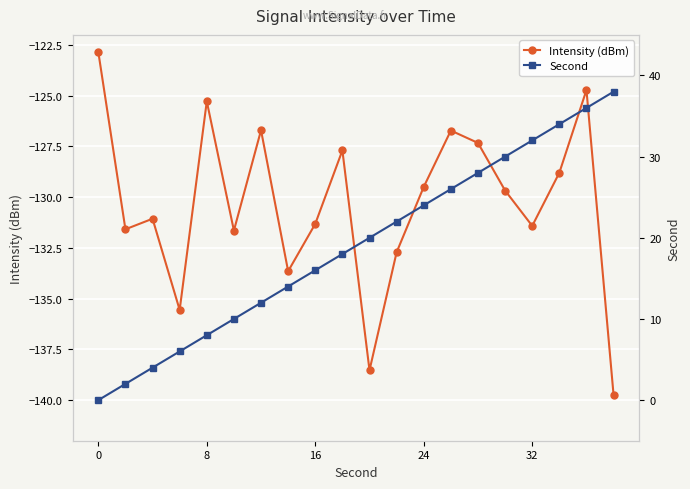

Reading left to right, list all the values displayed in this chart.

Intensity (dBm): -122.8	-131.6	-131.1	-135.6	-125.3	-131.6	-126.7	-133.6	-131.3	-127.7	-138.5	-132.7	-129.5	-126.7	-127.3	-129.7	-131.4	-128.8	-124.7	-139.8
Second: 0.0	2.0	4.0	6.0	8.0	10.0	12.0	14.0	16.0	18.0	20.0	22.0	24.0	26.0	28.0	30.0	32.0	34.0	36.0	38.0